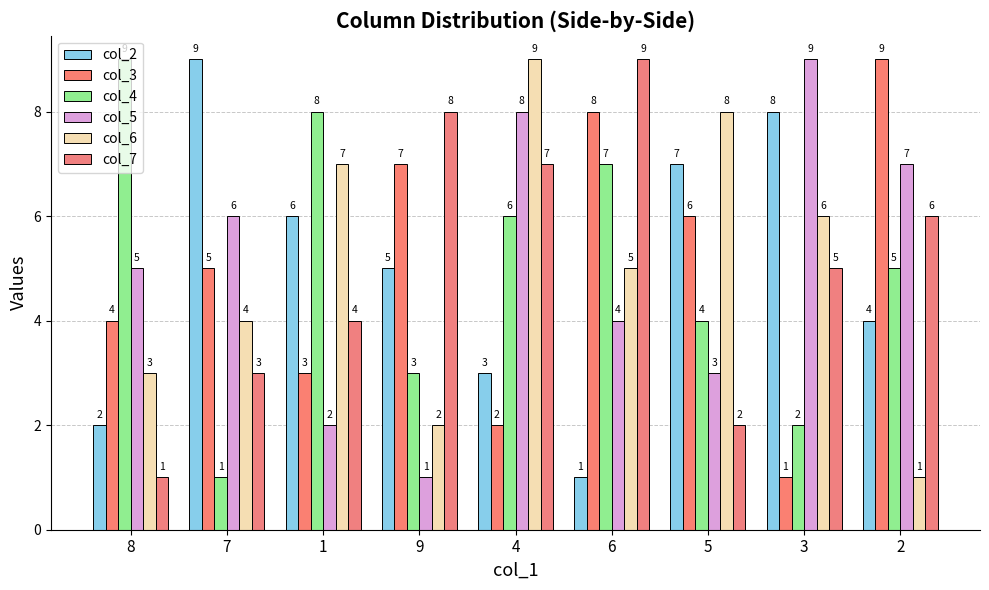

The value of col_4 at 9 is 3. True or false?

True